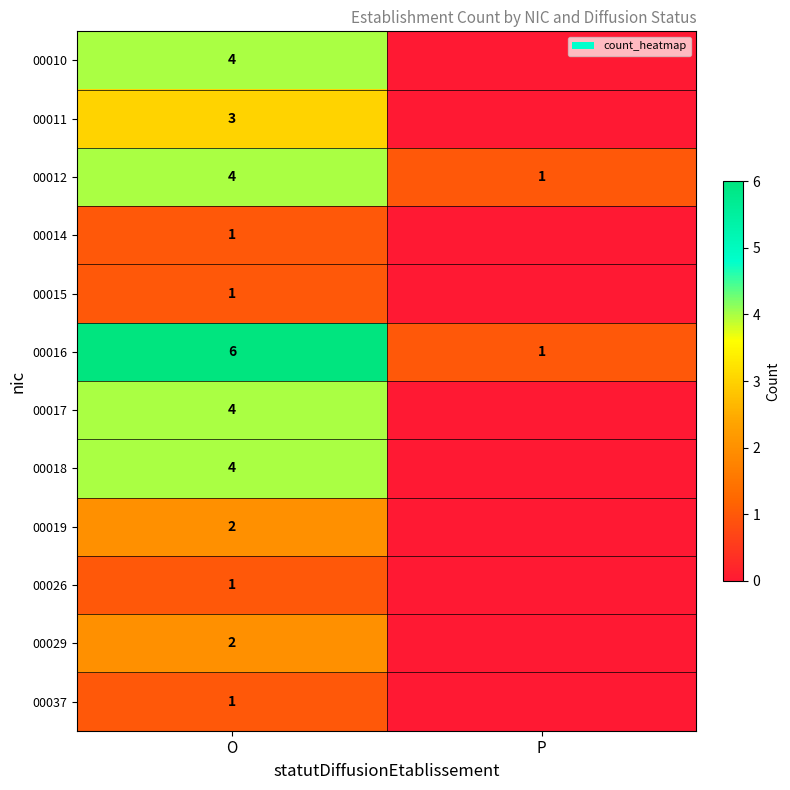

Is the value of 00016 at O greater than the value of 00037 at O?

Yes